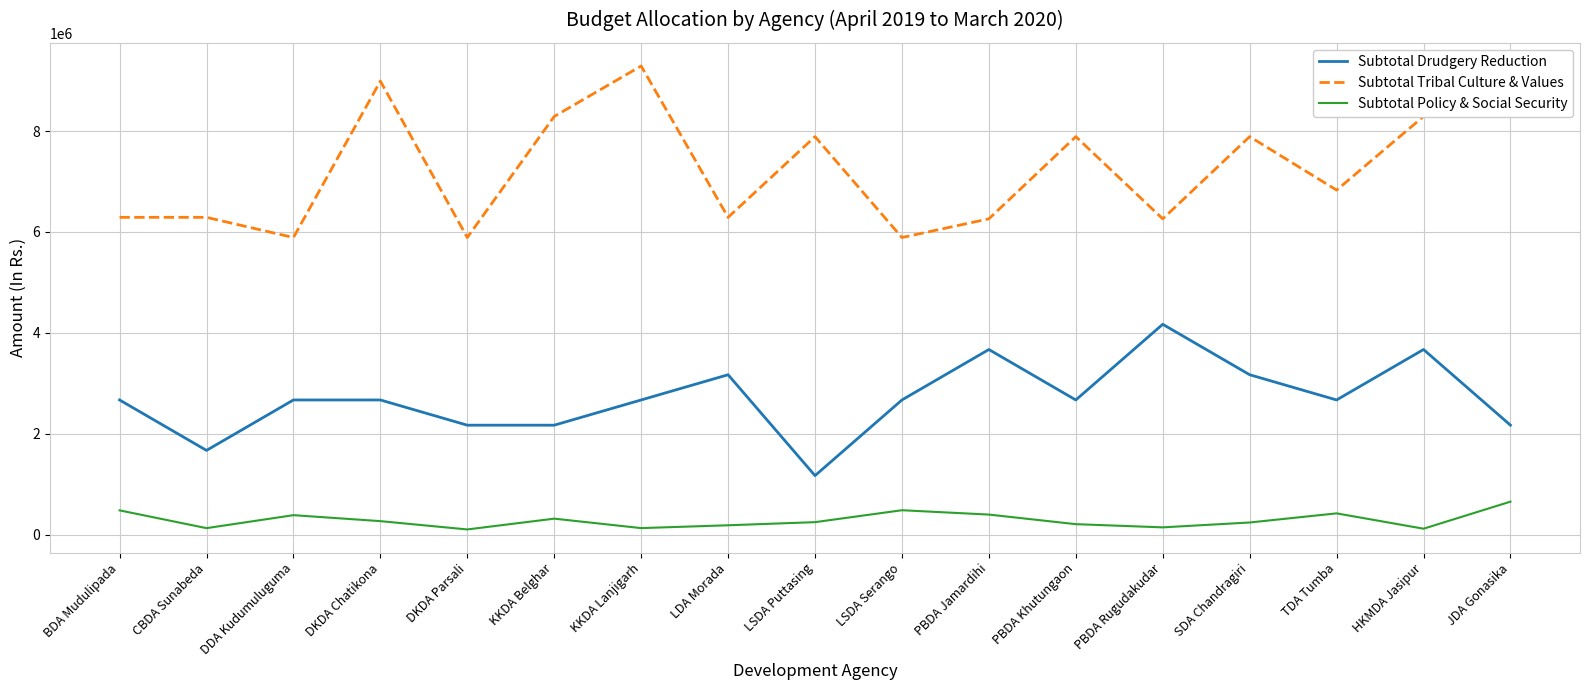

Is it true that Subtotal Drudgery Reduction equals 1670000 at CBDA Sunabeda?

True